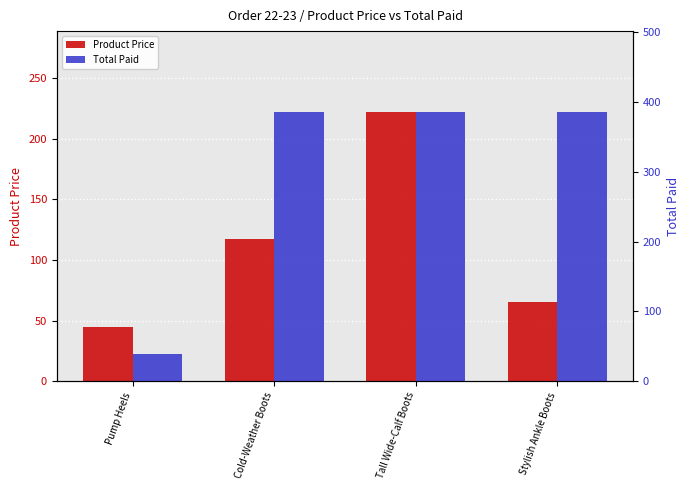

What is the difference between the maximum and minimum values in the Product Price series?

177.0